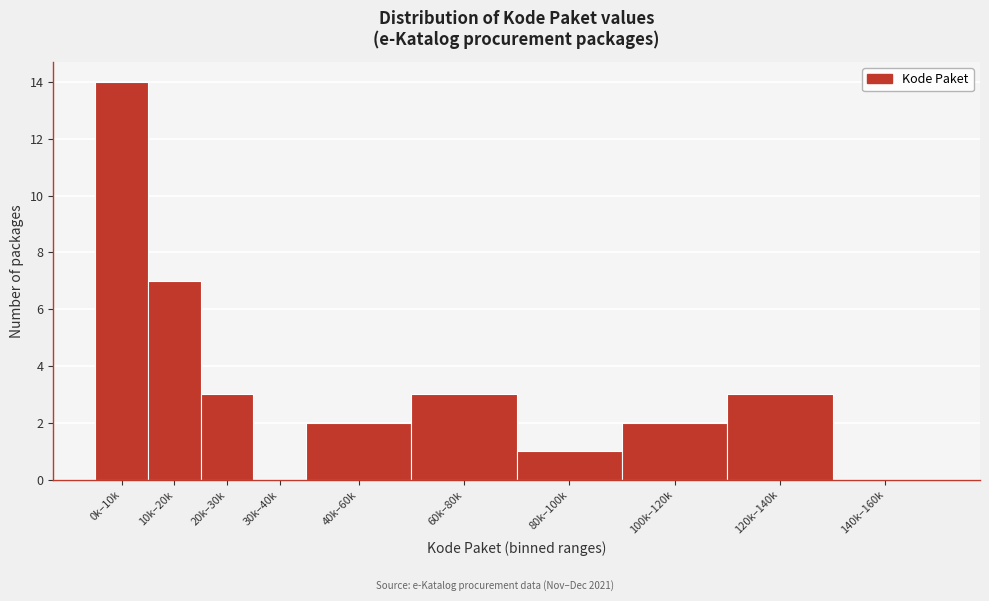

Reading left to right, extract all data points from this chart.

0k–10k=14	10k–20k=7	20k–30k=3	30k–40k=0	40k–60k=2	60k–80k=3	80k–100k=1	100k–120k=2	120k–140k=3	140k–160k=0